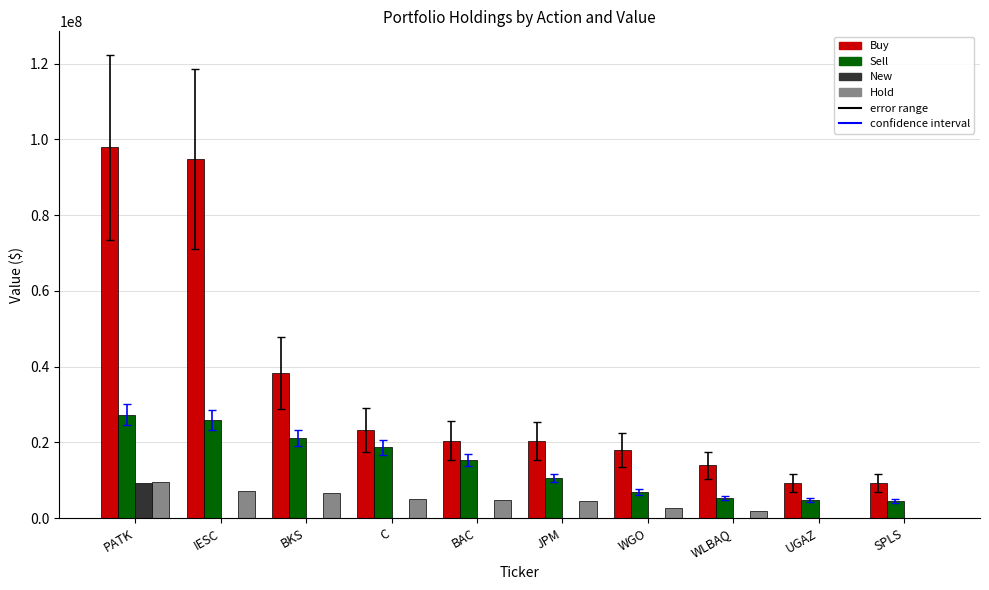

What is the greatest value displayed?

97925000